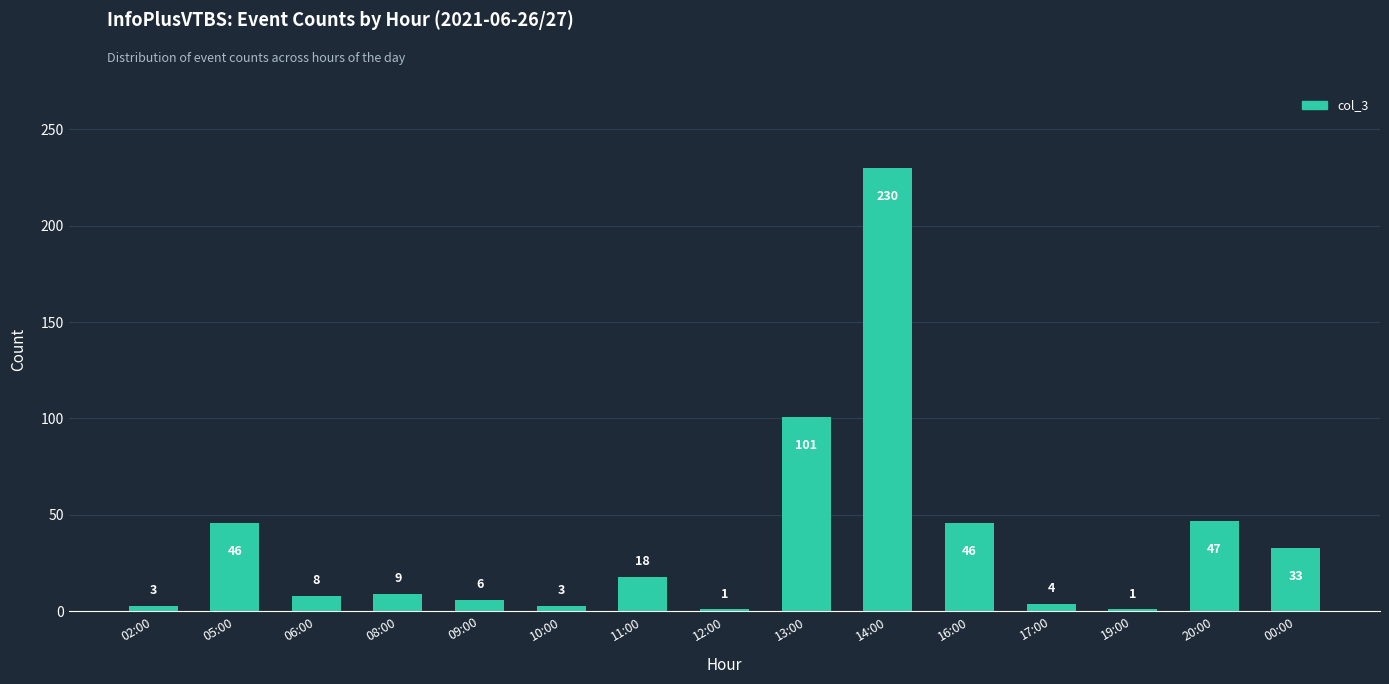

What is the ratio of the value at 09:00 to the value at 06:00?

0.8